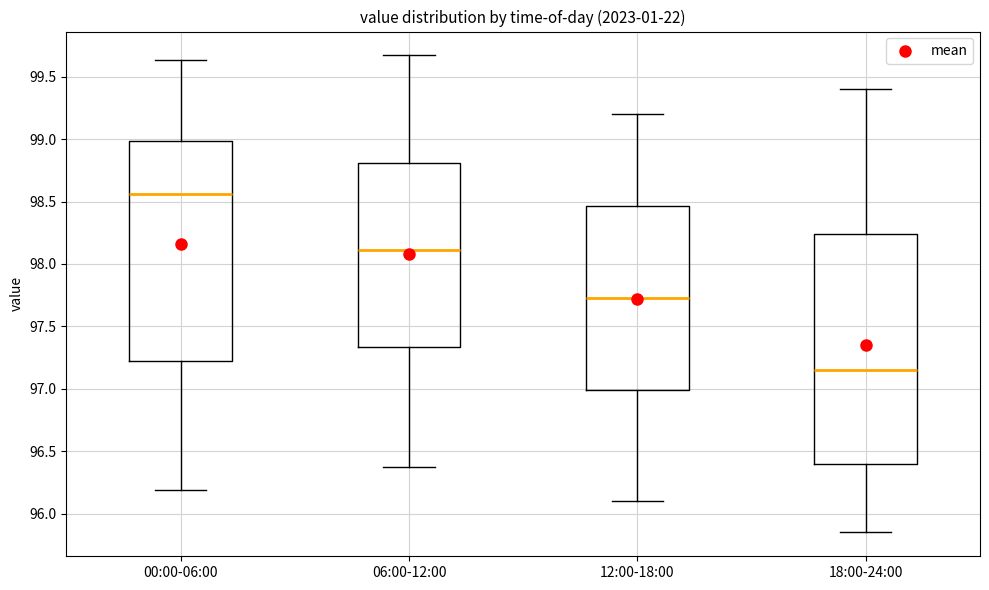

Reading left to right, transcribe this box plot: for each box, give where its median line is, the range the box spans, and where its two whiskers end, as read against the y-axis. The values are not printed on the chart, so give them approximately, as read against the axis.

00:00-06:00: median 98.55, box 97.20 to 99.00, whiskers 96.20 to 99.65
06:00-12:00: median 98.10, box 97.35 to 98.80, whiskers 96.35 to 99.65
12:00-18:00: median 97.75, box 97.00 to 98.45, whiskers 96.10 to 99.20
18:00-24:00: median 97.15, box 96.40 to 98.25, whiskers 95.85 to 99.40